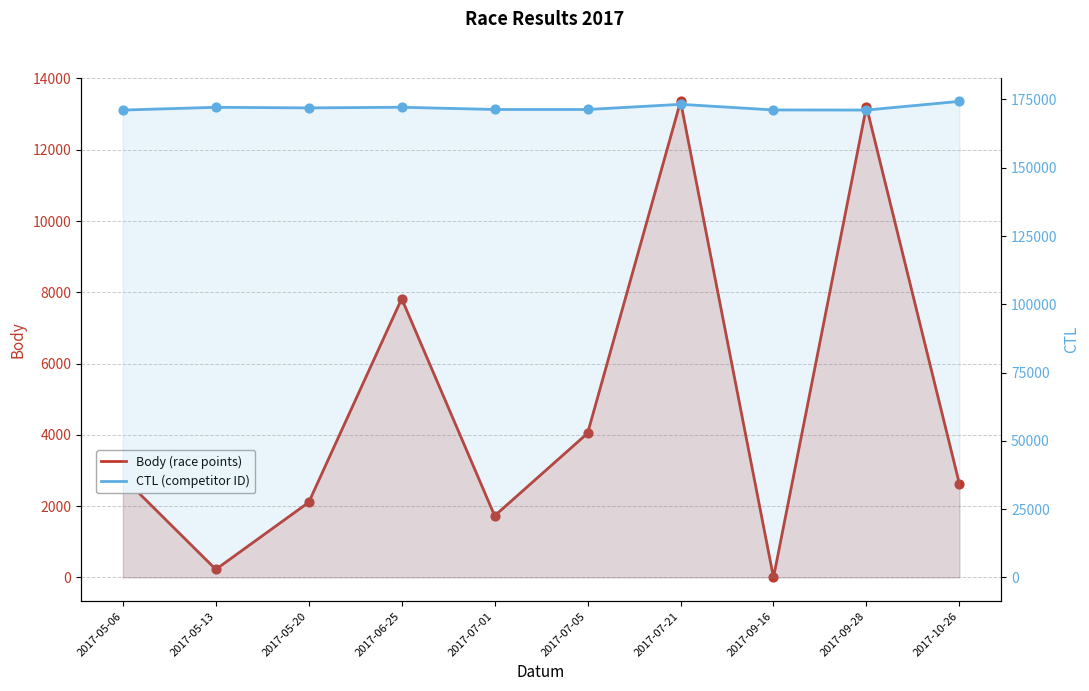

Which series reaches the minimum Y coordinate?

Body